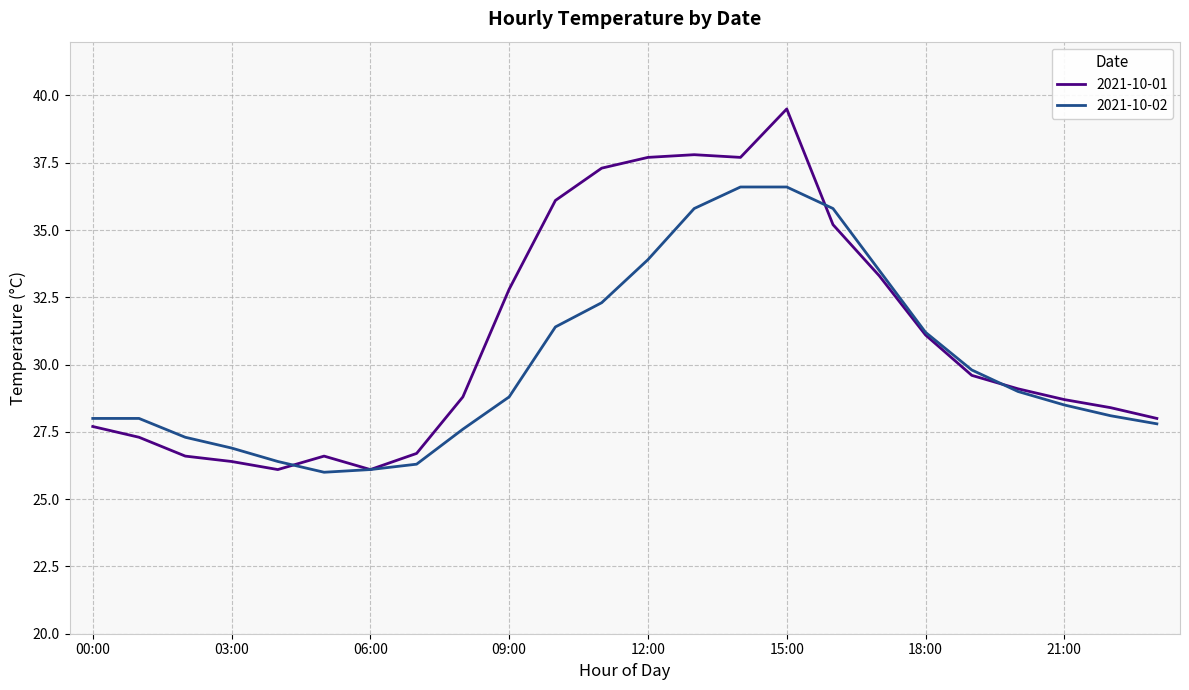

Which series has the widest spread of values?

2021-10-01